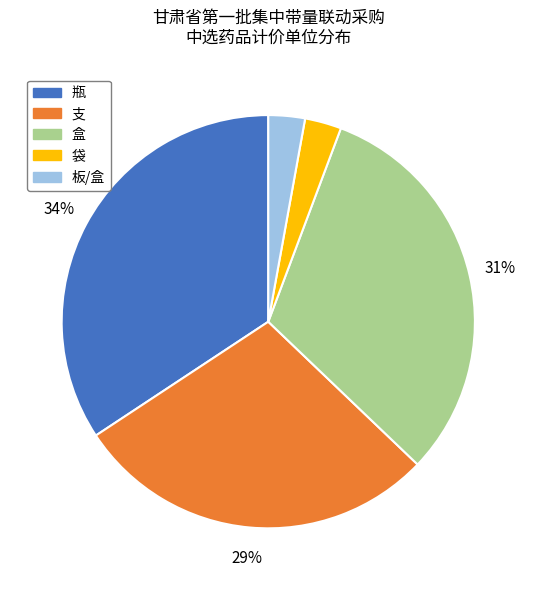

What is the ratio of the value at 袋 to the value at 瓶?

0.1